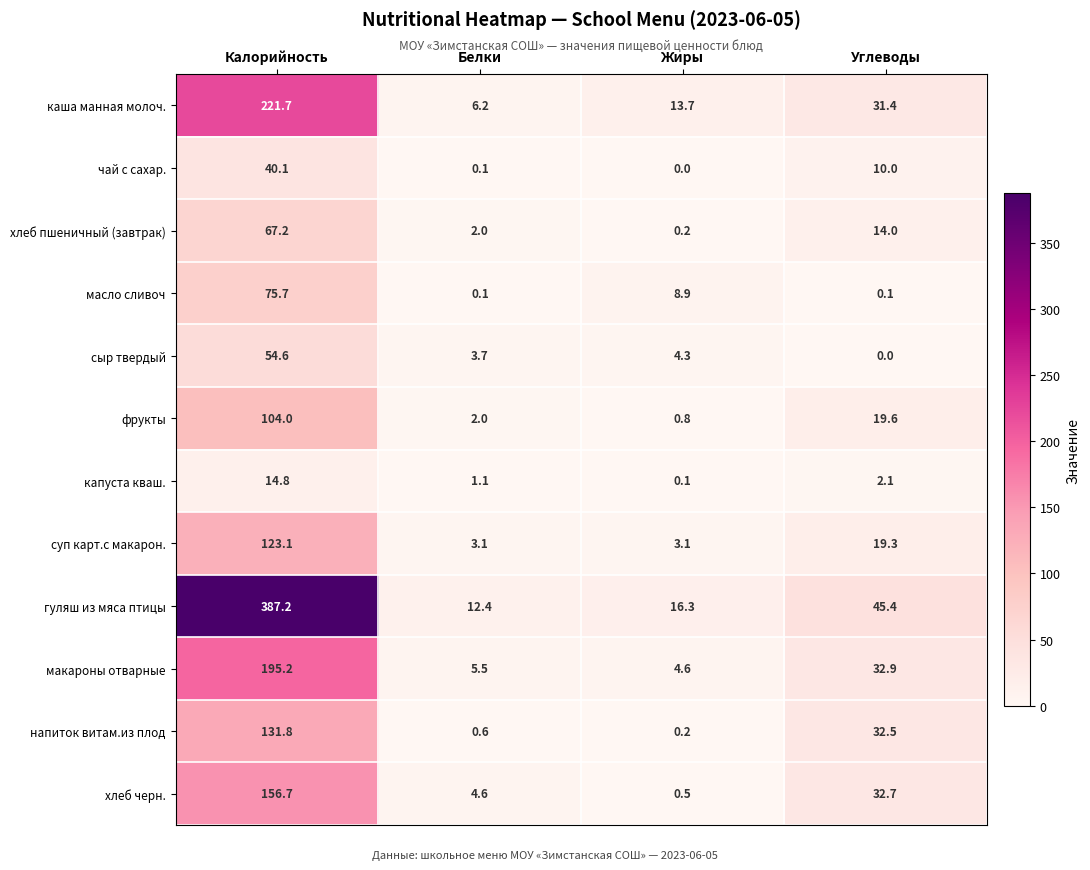

The value of сыр твердый at Жиры is 1.8. True or false?

False